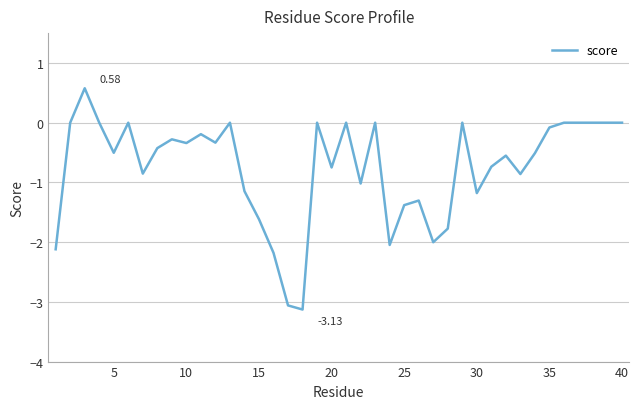

What is the minimum value shown in the chart?

-3.1